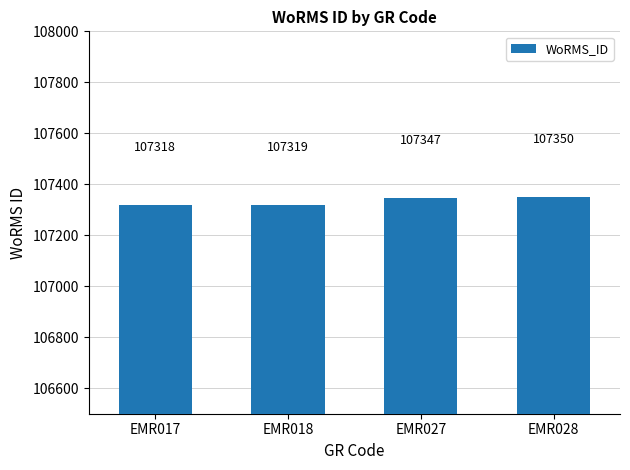

What is the sum of all values?

429334